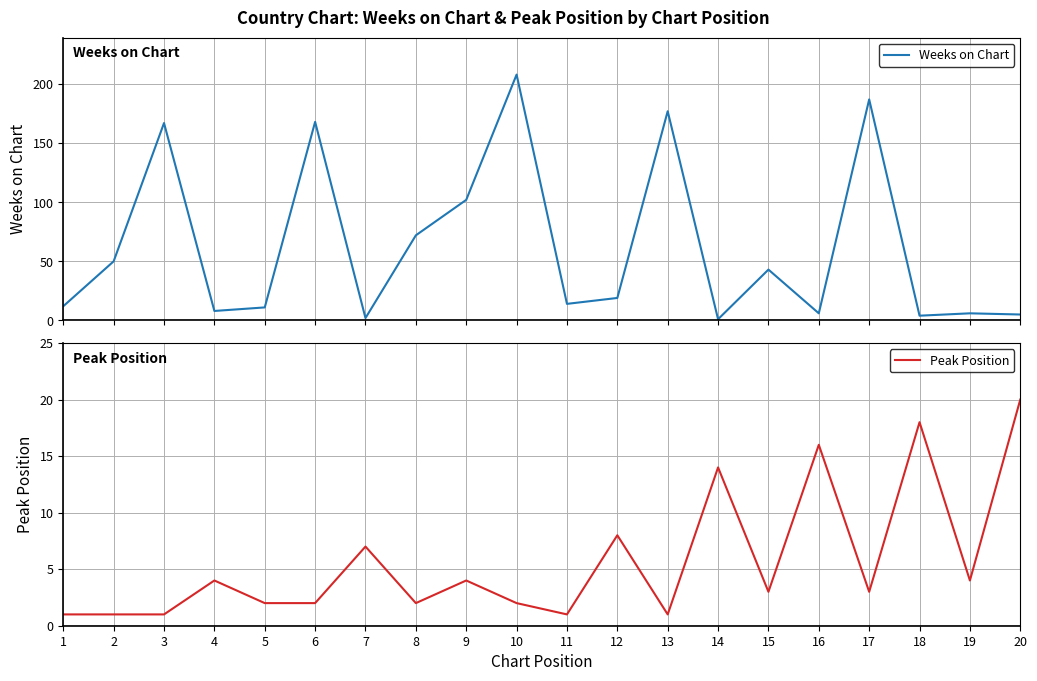

At which label does Peak Position reach its peak?

20